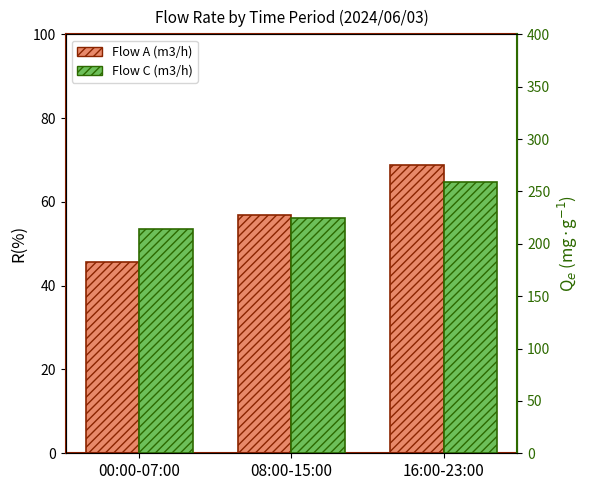

What is the label of the 1st bar from the left?

00:00-07:00